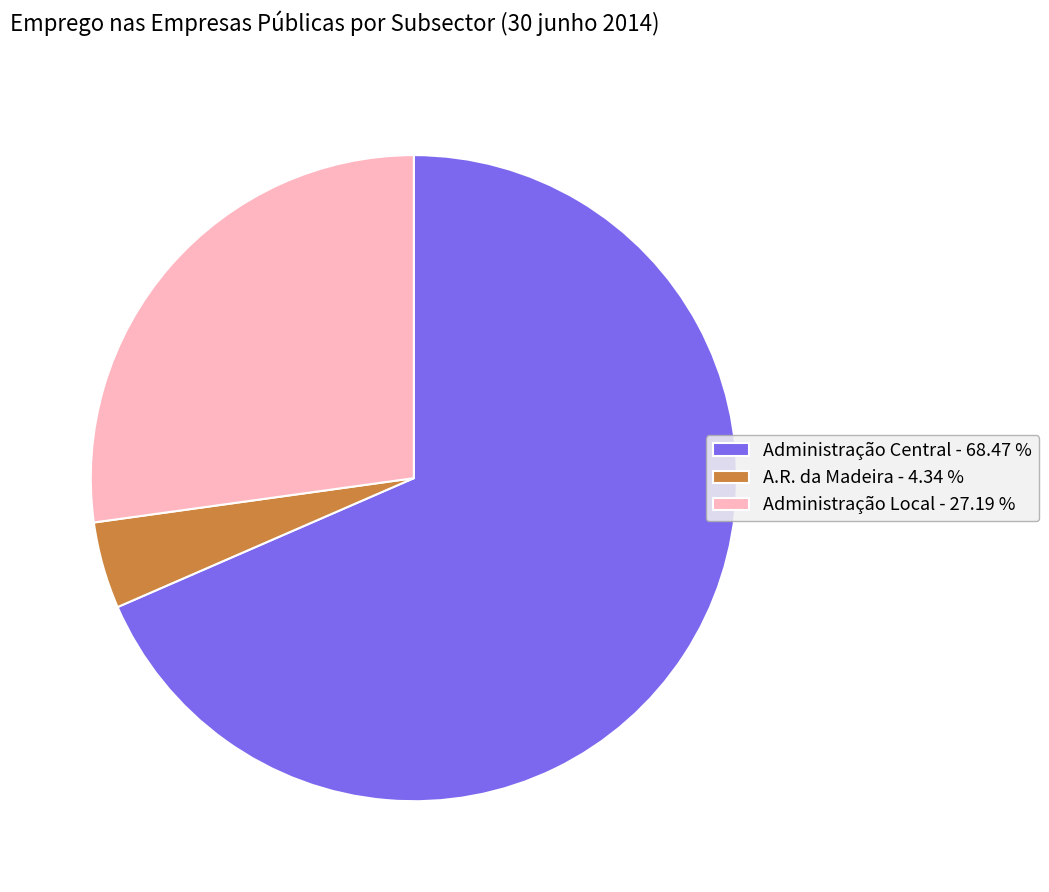

Is the sum of A.R. da Madeira - 4.34 % and Administração Central - 68.47 % greater than half?

Yes